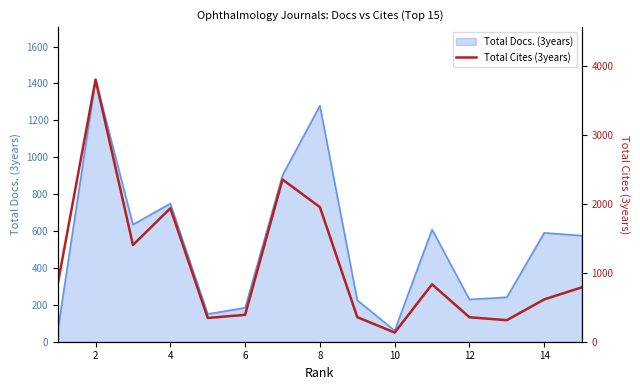

The value of Total Docs. (3years) at 2 is 528. True or false?

False